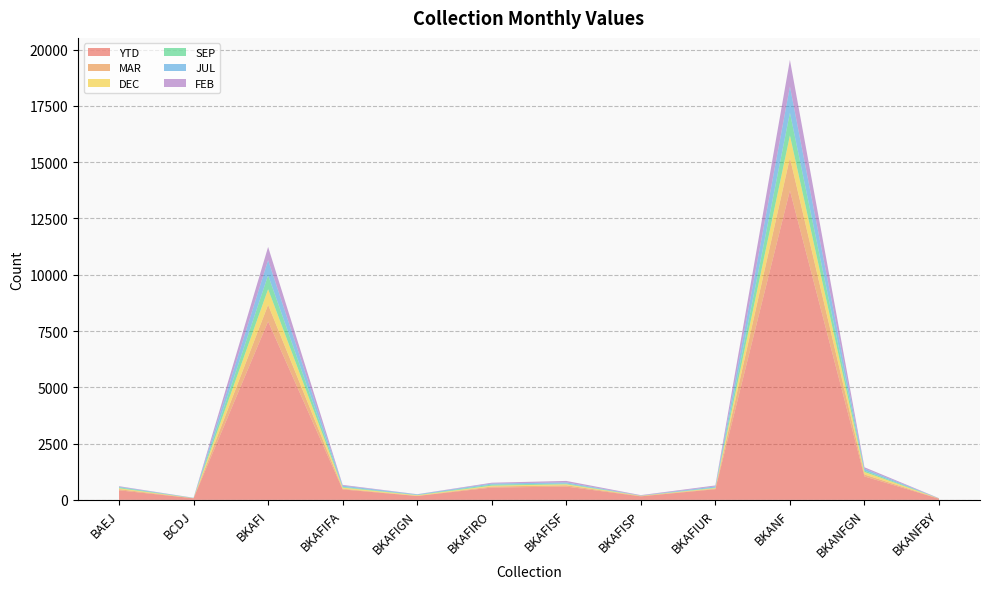

Reading left to right, what are all the values shown in this chart?

YTD: BAEJ=424	BCDJ=70	BKAFI=7927	BKAFIFA=463	BKAFIGN=172	BKAFIRO=547	BKAFISF=590	BKAFISP=156	BKAFIUR=473	BKANF=13743	BKANFGN=1042	BKANFBY=50
MAR: BAEJ=51	BCDJ=5	BKAFI=739	BKAFIFA=34	BKAFIGN=9	BKAFIRO=45	BKAFISF=58	BKAFISP=15	BKAFIUR=28	BKANF=1453	BKANFGN=86	BKANFBY=8
DEC: BAEJ=42	BCDJ=2	BKAFI=692	BKAFIFA=49	BKAFIGN=26	BKAFIRO=39	BKAFISF=44	BKAFISP=10	BKAFIUR=24	BKANF=990	BKANFGN=112	BKANFBY=2
SEP: BAEJ=38	BCDJ=7	BKAFI=619	BKAFIFA=33	BKAFIGN=13	BKAFIRO=48	BKAFISF=34	BKAFISP=6	BKAFIUR=22	BKANF=1010	BKANFGN=61	BKANFBY=4
JUL: BAEJ=29	BCDJ=7	BKAFI=673	BKAFIFA=53	BKAFIGN=25	BKAFIRO=46	BKAFISF=50	BKAFISP=6	BKAFIUR=51	BKANF=1165	BKANFGN=84	BKANFBY=1
FEB: BAEJ=24	BCDJ=3	BKAFI=586	BKAFIFA=34	BKAFIGN=7	BKAFIRO=37	BKAFISF=66	BKAFISP=18	BKAFIUR=43	BKANF=1183	BKANFGN=64	BKANFBY=10